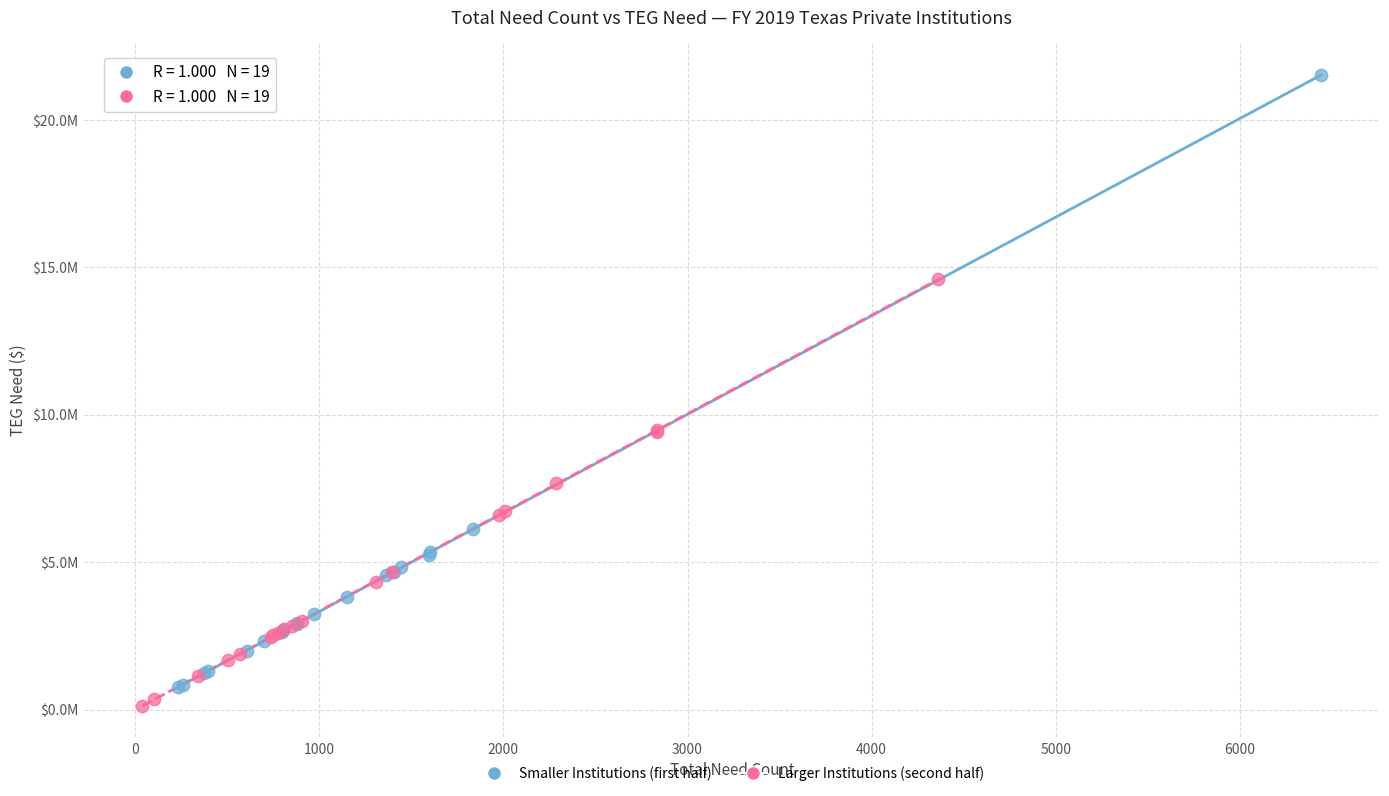

Which series has the widest spread of Y values?

Smaller Institutions (first half)